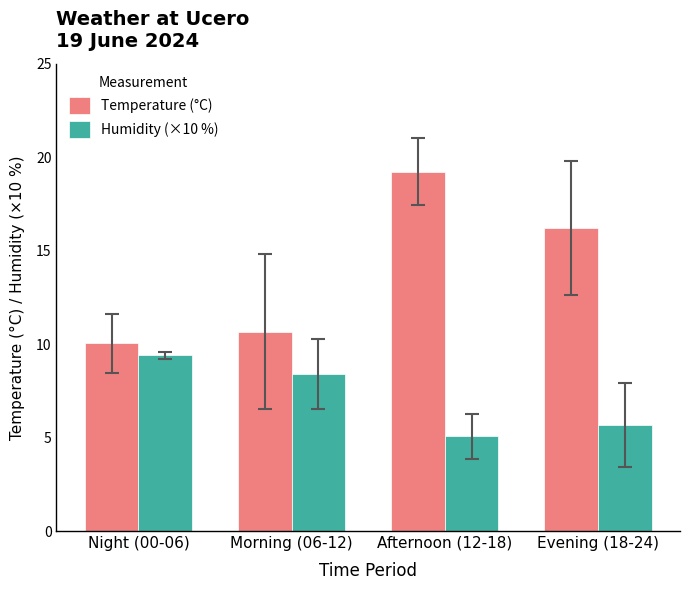

How many series are shown in this chart?

2